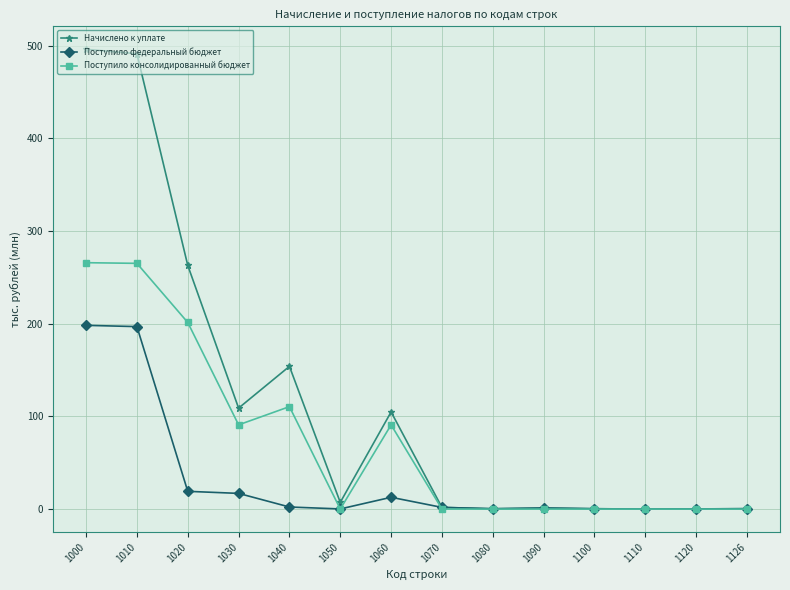

Which series has the largest total across all categories?

Начислено к уплате